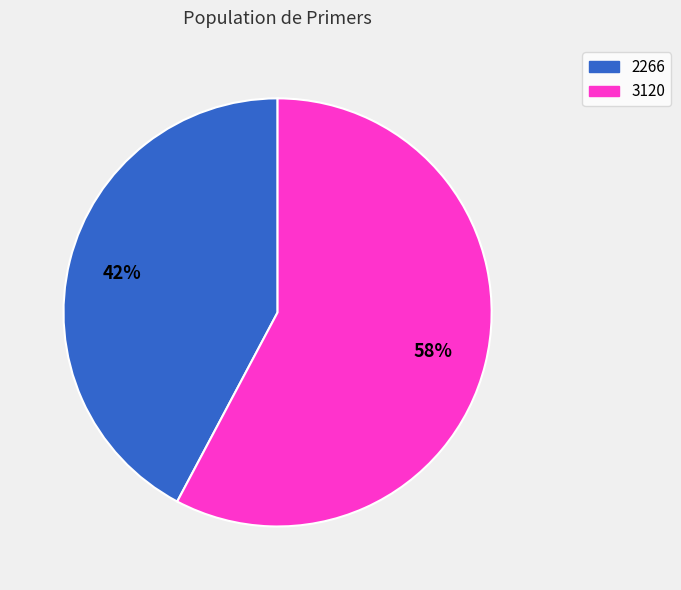

To the nearest percent, what is the difference between the 2266 and 3120 slice percentages?

16%